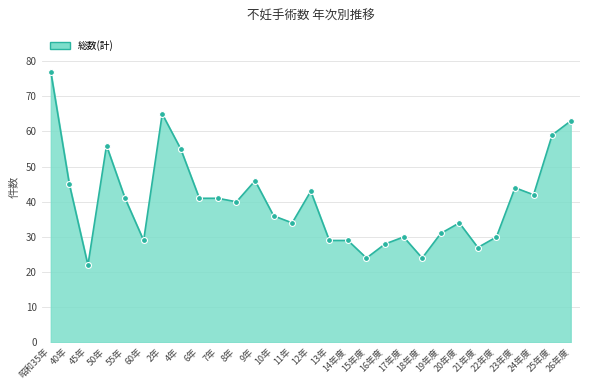

Which has a higher value, 25年度 or 昭和35年?

昭和35年